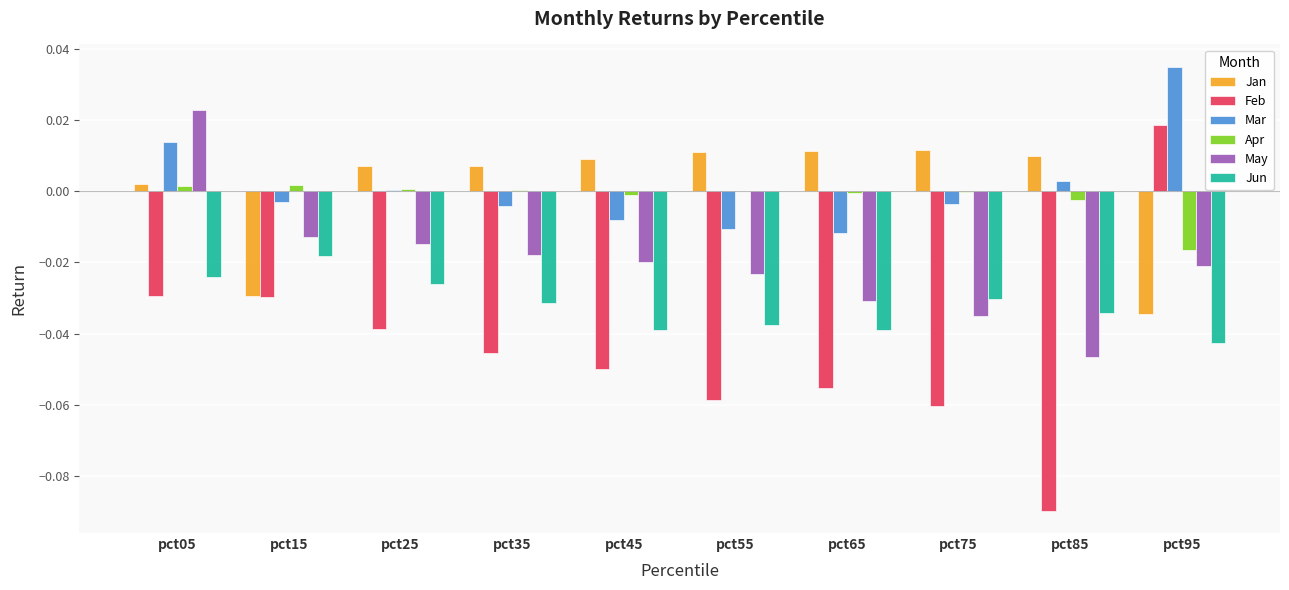

Which series changed the most between pct15 and pct45?

Jan